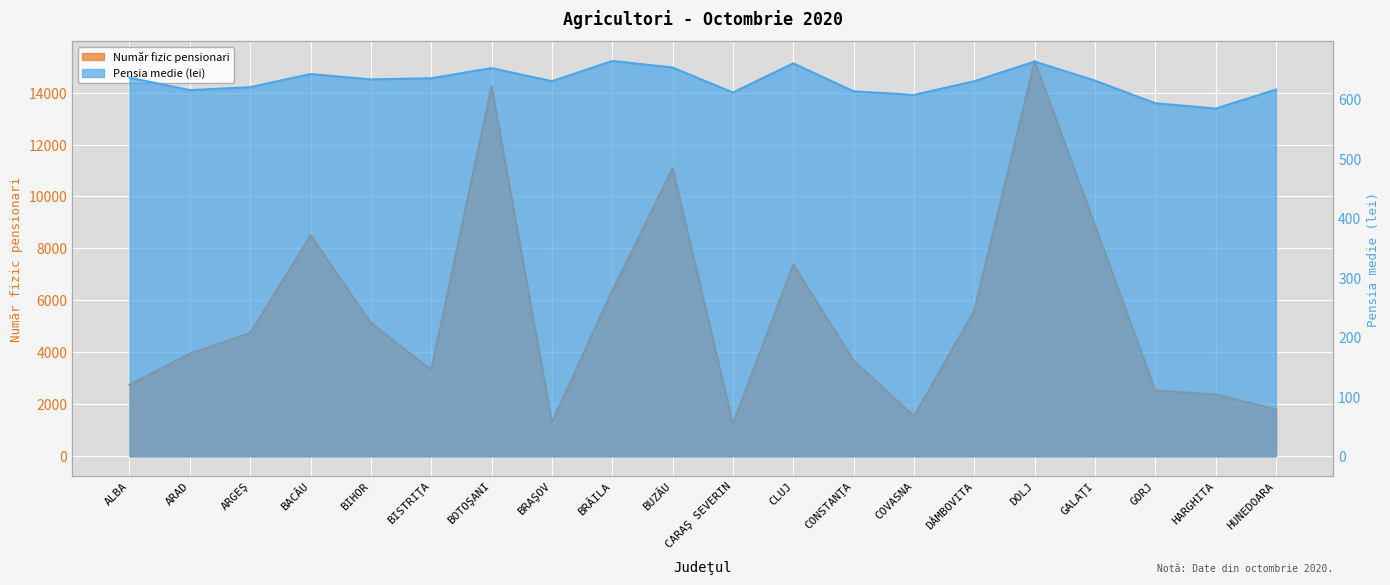

Which series has the largest range (max minus min)?

Număr fizic pensionari